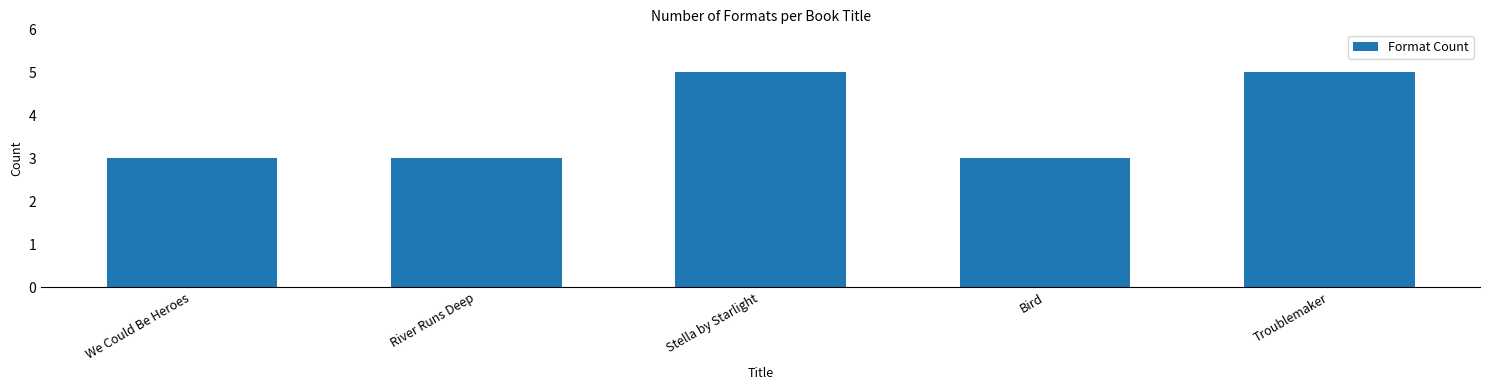

What is the maximum value shown in the chart?

5